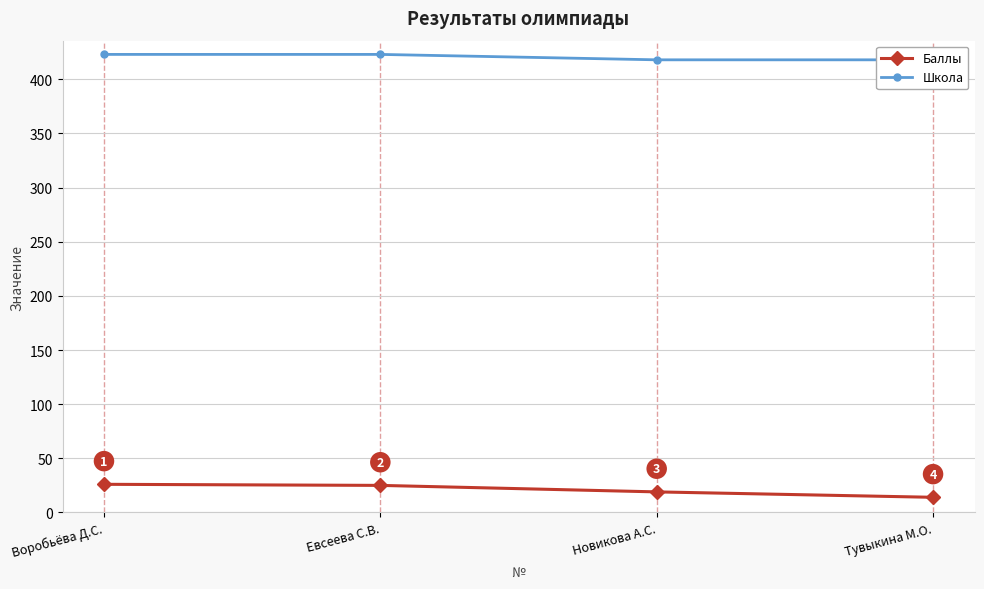

Reading left to right, transcribe all the data shown in this chart.

Баллы: 26	25	19	14
Школа: 423	423	418	418